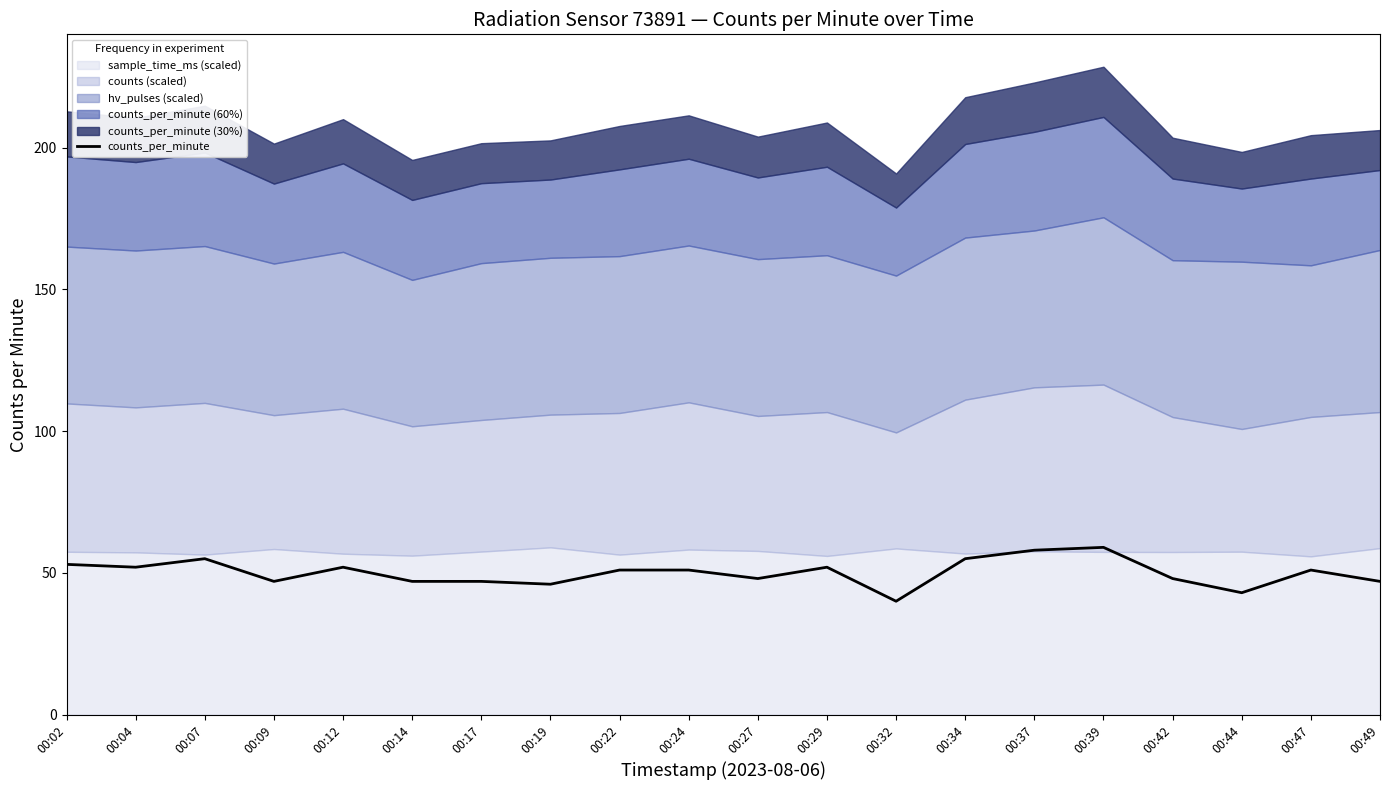

What is the approximate value at 00:47?

51